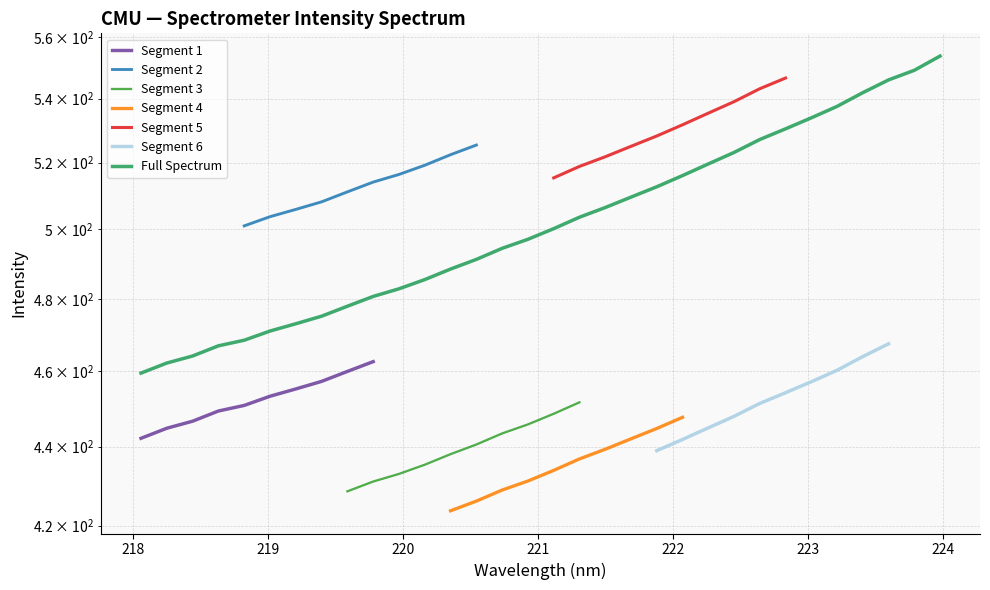

At which category does the chart reach its peak across all series?

223.9802